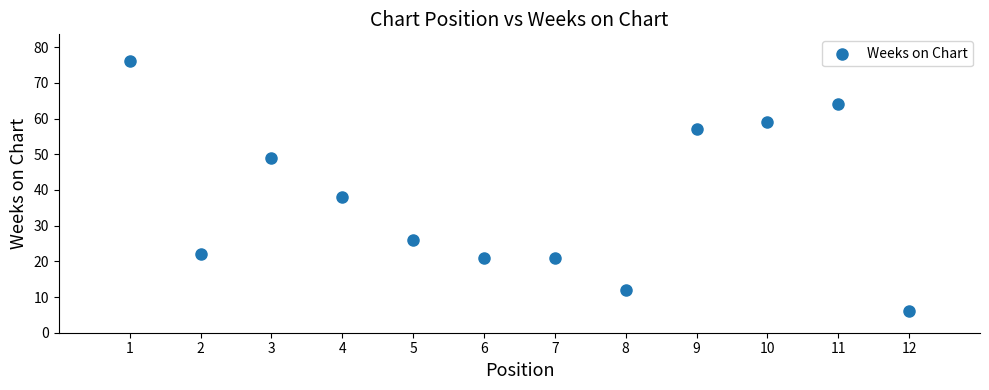

What Y value in the scatter plot is closest to 41?

38